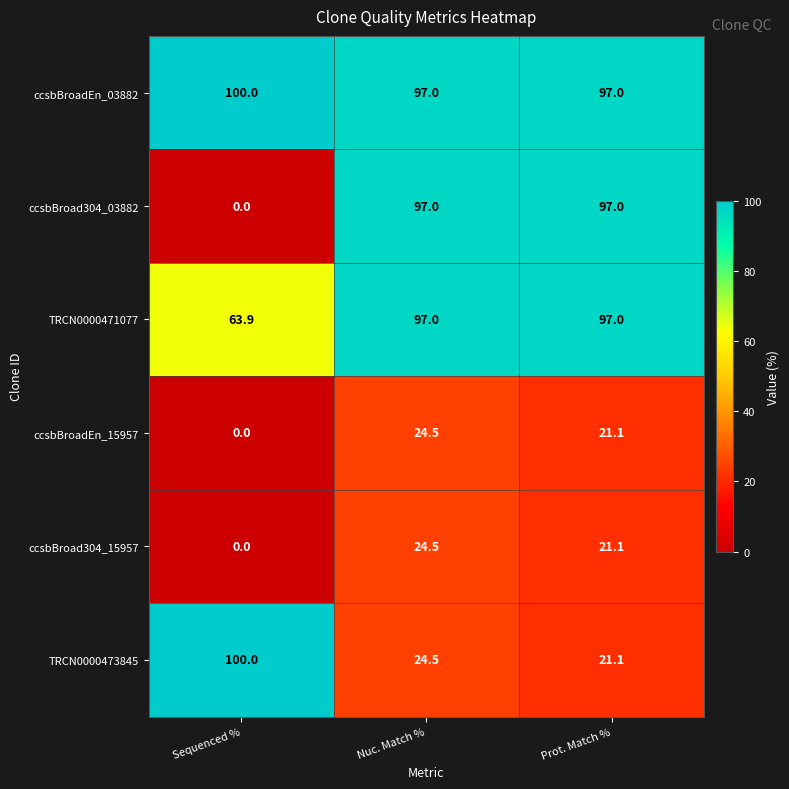

Is it true that TRCN0000473845 equals 140.6 at Sequenced %?

False